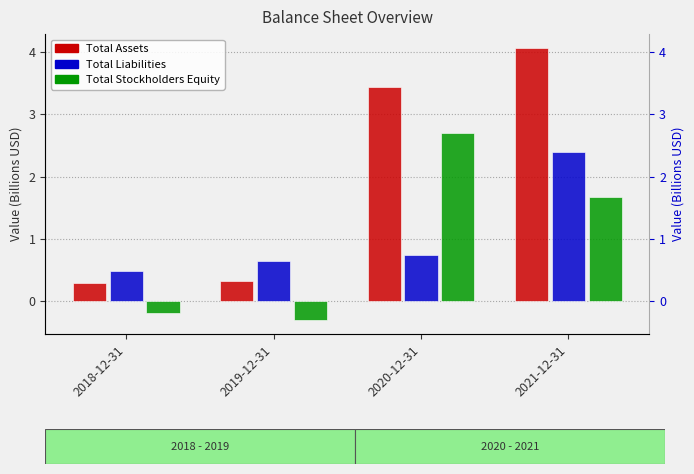

Reading right to left, what are all the values shown in this chart?

Total Assets: 4.1	3.4	0.3	0.3
Total Liabilities: 2.4	0.7	0.6	0.5
Total Stockholders Equity: 1.7	2.7	-0.3	-0.2